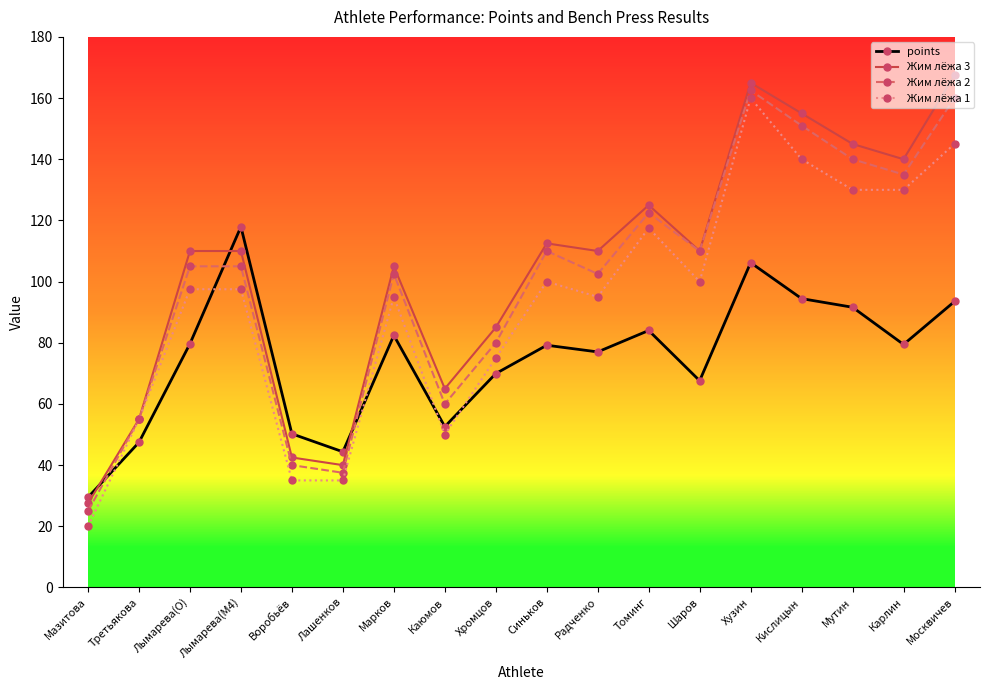

Where does the Жим лёжа 1 series first go above 97?

Лымарева(O)